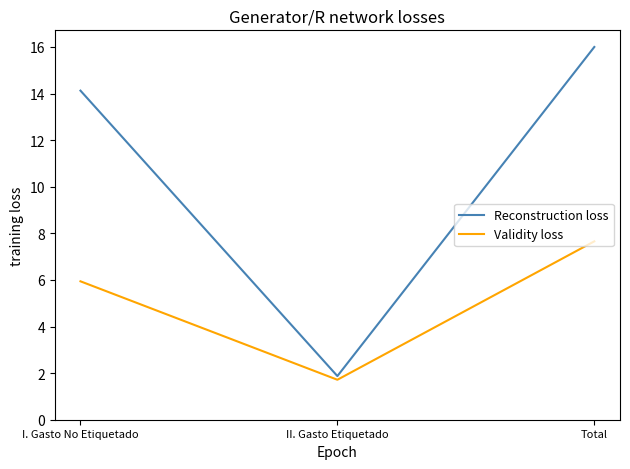

Which series has the largest range (max minus min)?

Reconstruction loss